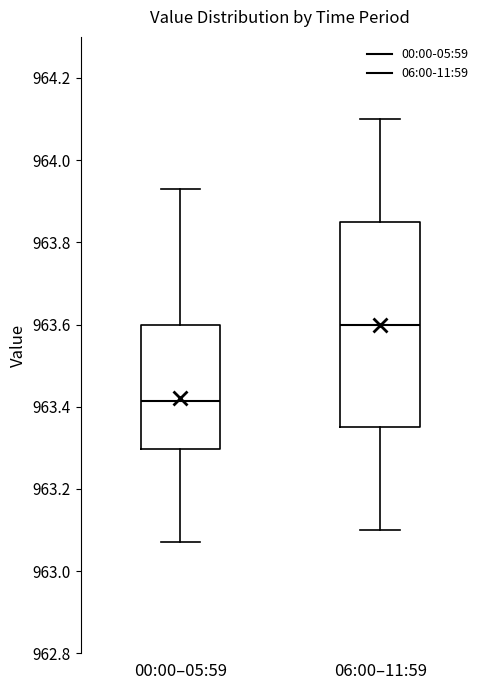

Which box's median line is the lowest?

00:00–05:59